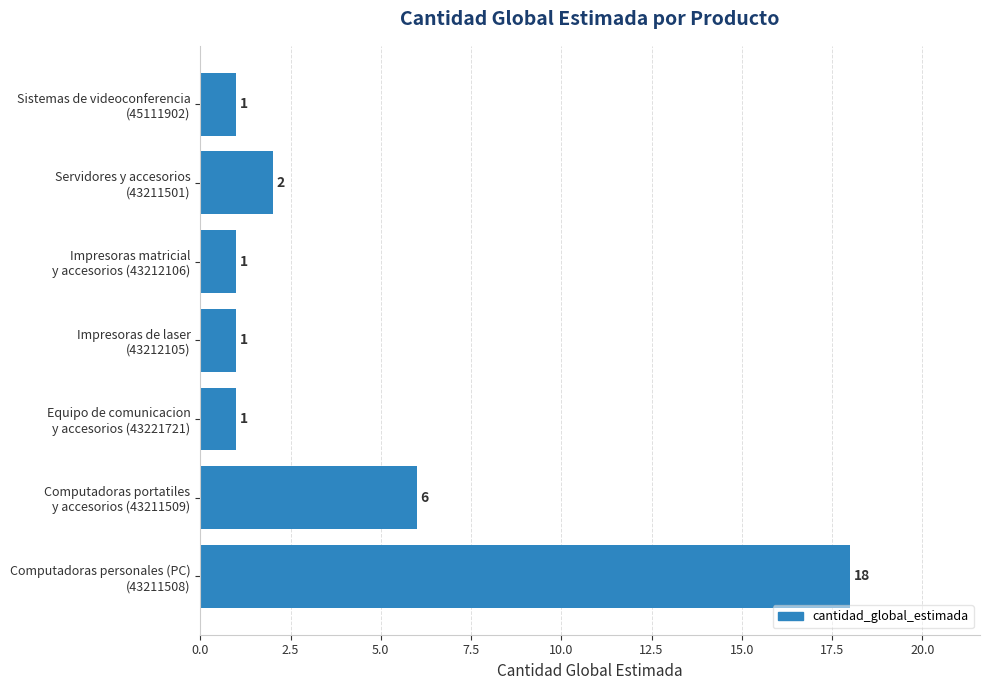

What is the greatest value displayed?

18